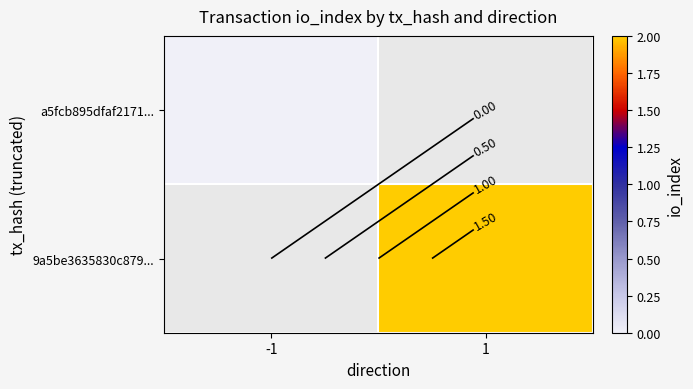

What value does the 9a5be3635830c879... series have at 1?

2.0